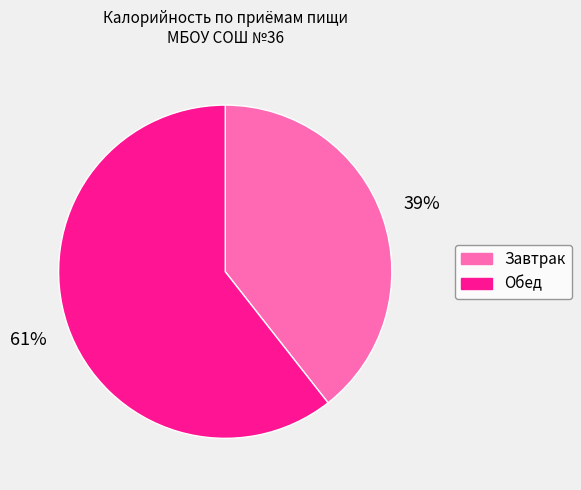

Does any single category account for the majority?

Yes